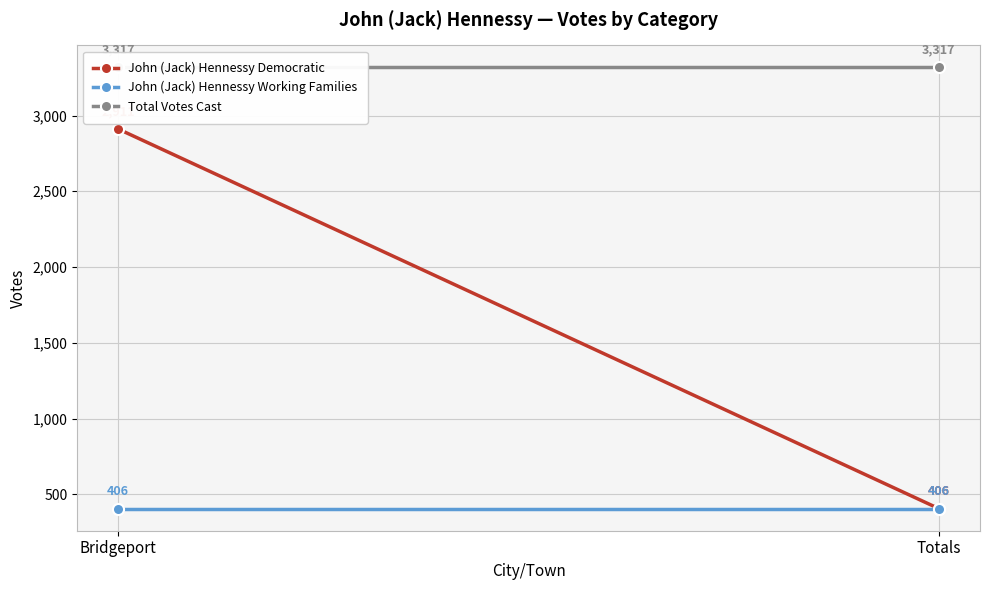

What is the label of the 2nd point from the left?

Totals